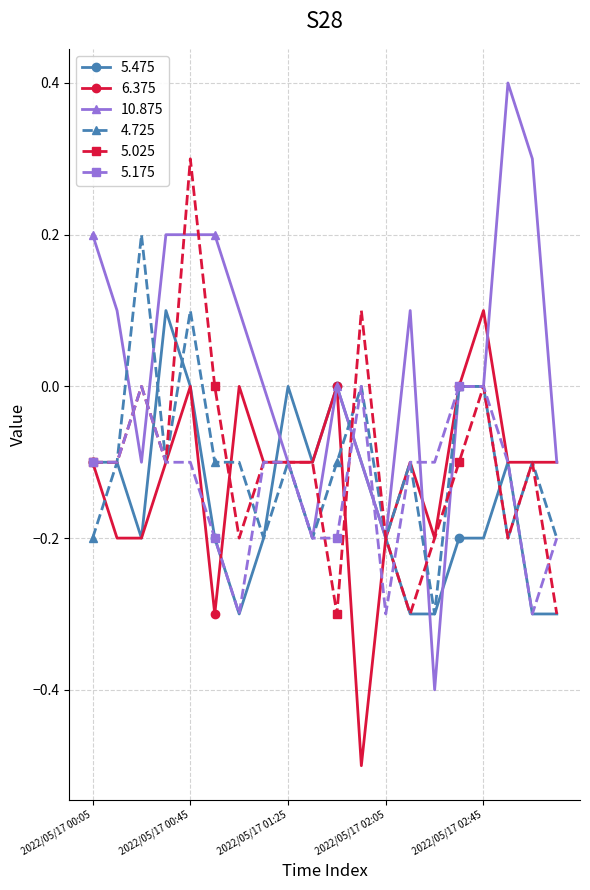

True or false: 4.725 has more than 0 points higher than both neighbors.

True